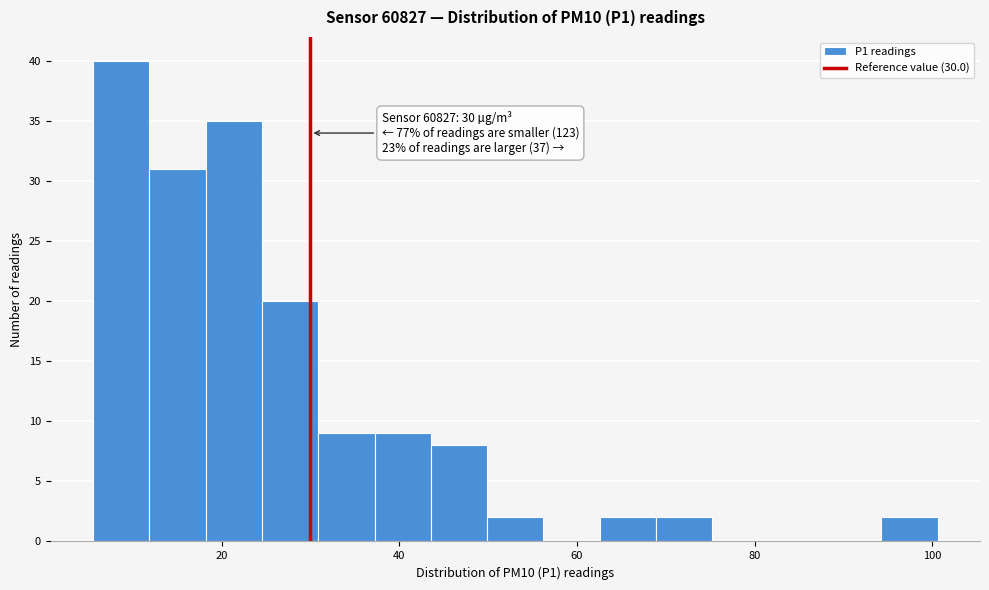

Read against the x-axis, roughly where is the centre of the tallest bar?

8